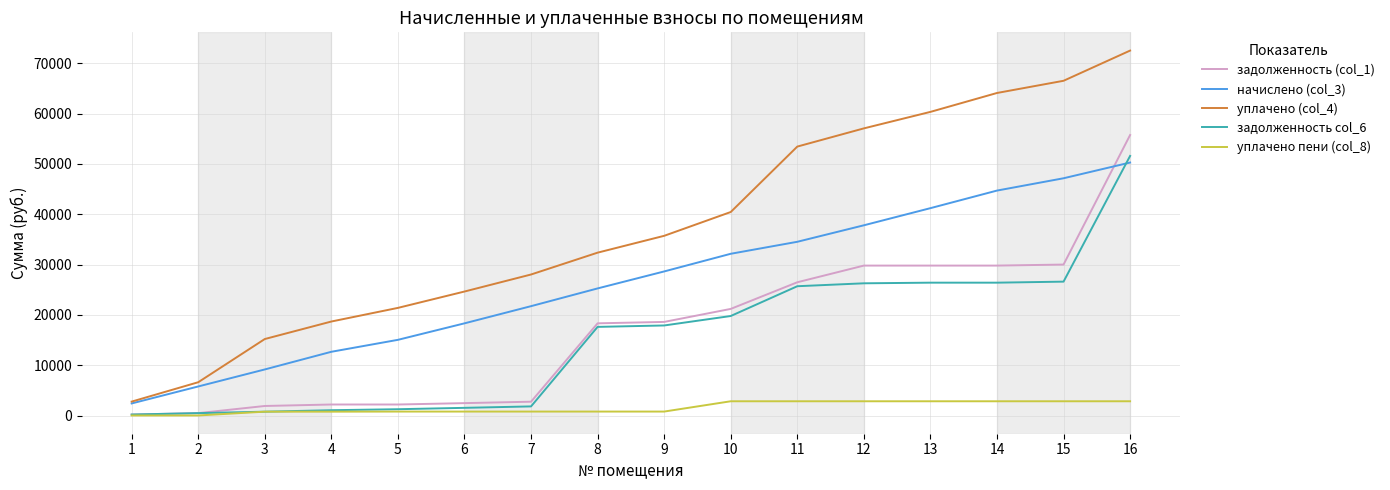

True or false: уплачено (col_4) has more than 0 points higher than both neighbors.

False